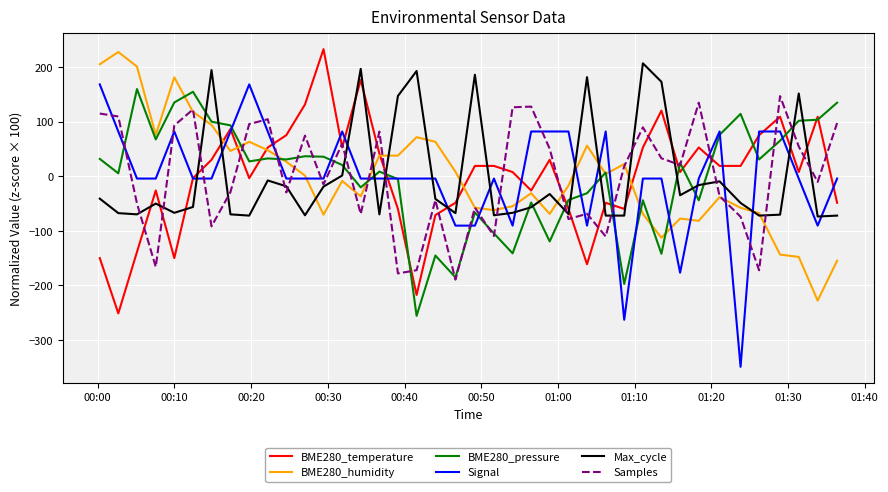

What is the maximum value for BME280_pressure?

159.5